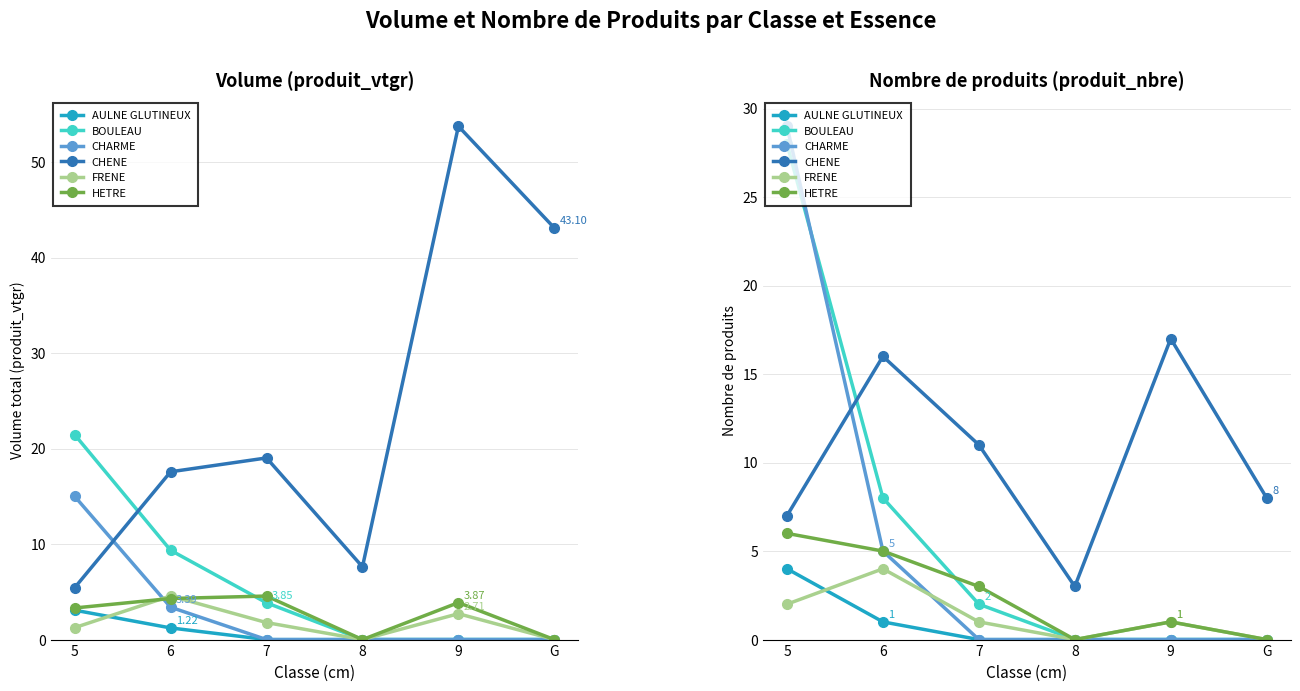

How many lines are shown in the chart?

6